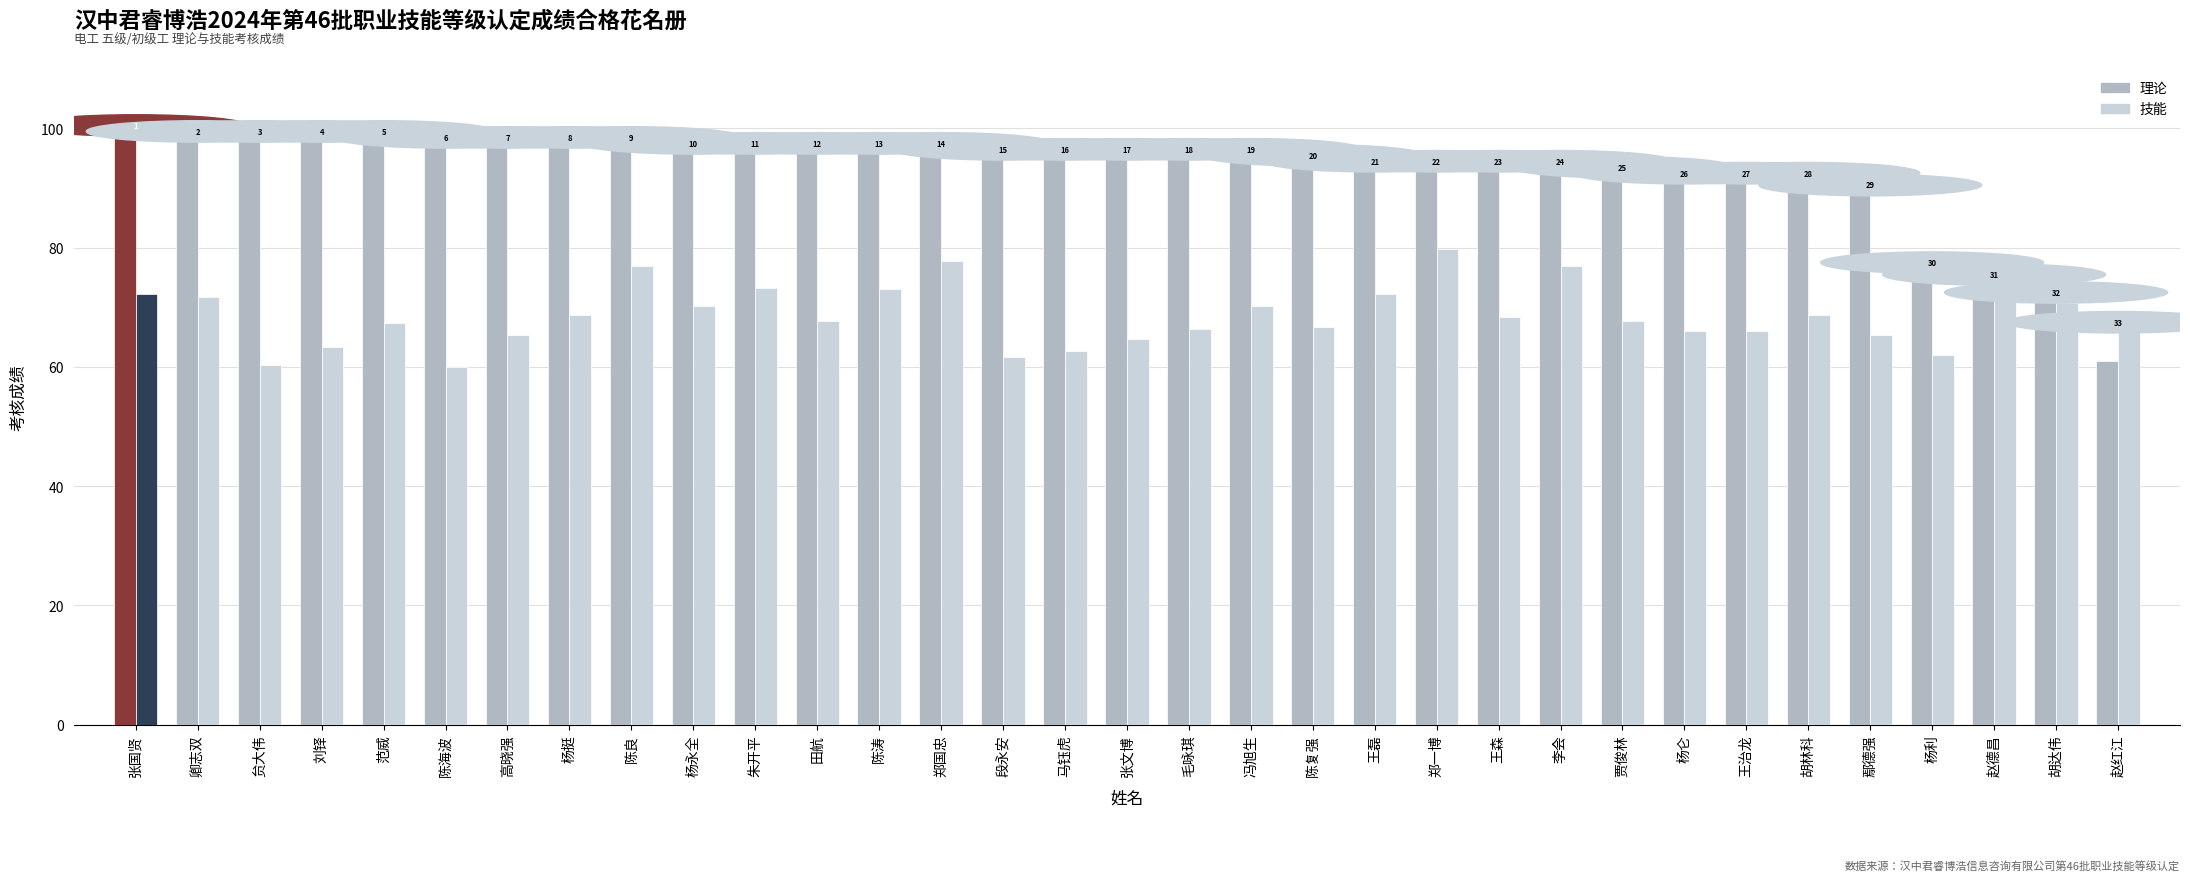

How many groups of bars are there?

33